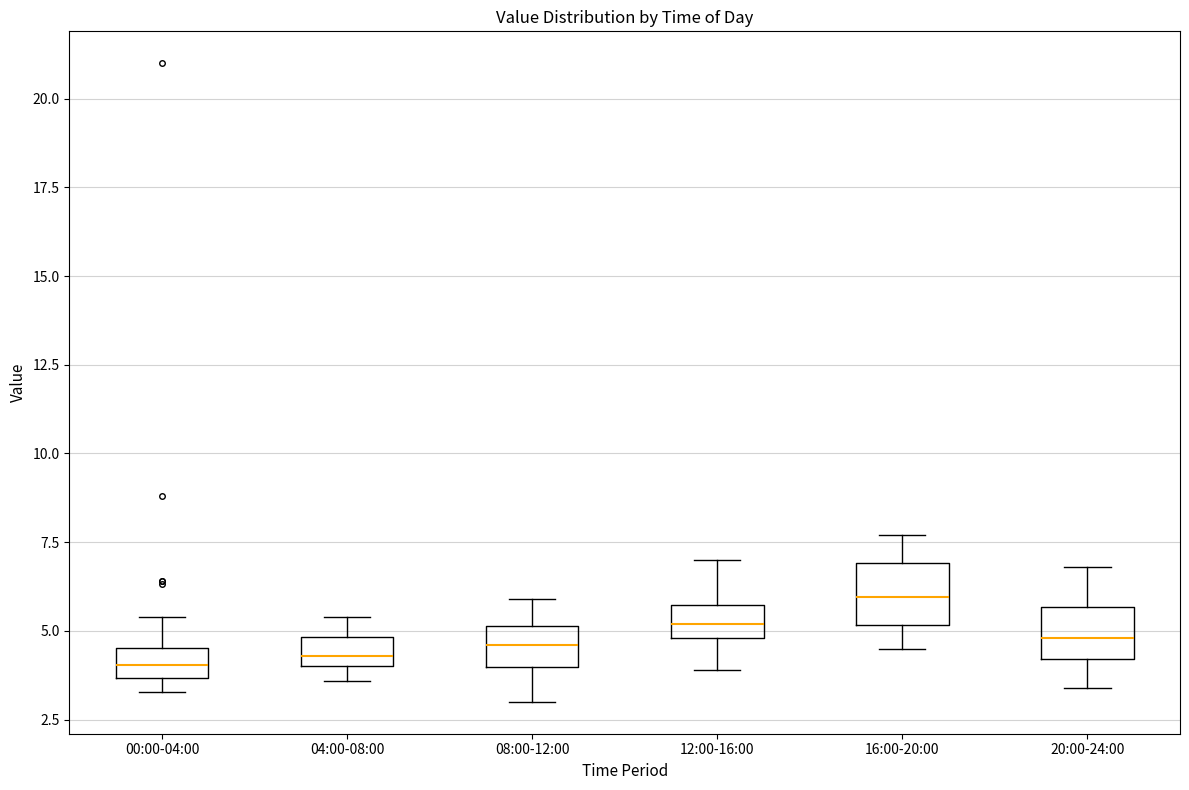

Reading left to right, transcribe this box plot: for each box, give where its median line is, the range the box spans, and where its two whiskers end, as read against the y-axis. The values are not printed on the chart, so give them approximately, as read against the axis.

00:00-04:00: median 4.0, box 3.5 to 4.5, whiskers 3.5 (just below the box's lower edge) to 5.5
04:00-08:00: median 4.5, box 4.0 to 5.0, whiskers 3.5 to 5.5
08:00-12:00: median 4.5, box 4.0 to 5.0, whiskers 3.0 to 6.0
12:00-16:00: median 5.0 (inside the box), box 5.0 to 5.5, whiskers 4.0 to 7.0
16:00-20:00: median 6.0, box 5.0 to 7.0, whiskers 4.5 to 7.5
20:00-24:00: median 5.0, box 4.0 to 5.5, whiskers 3.5 to 7.0